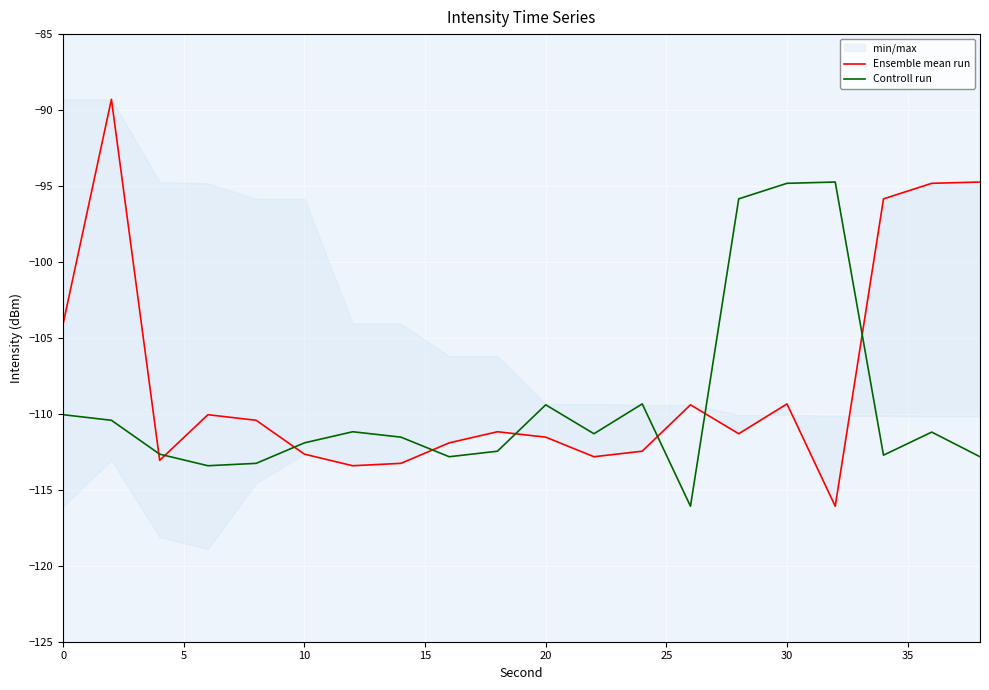

Does the chart display data point markers on the line(s)?

No